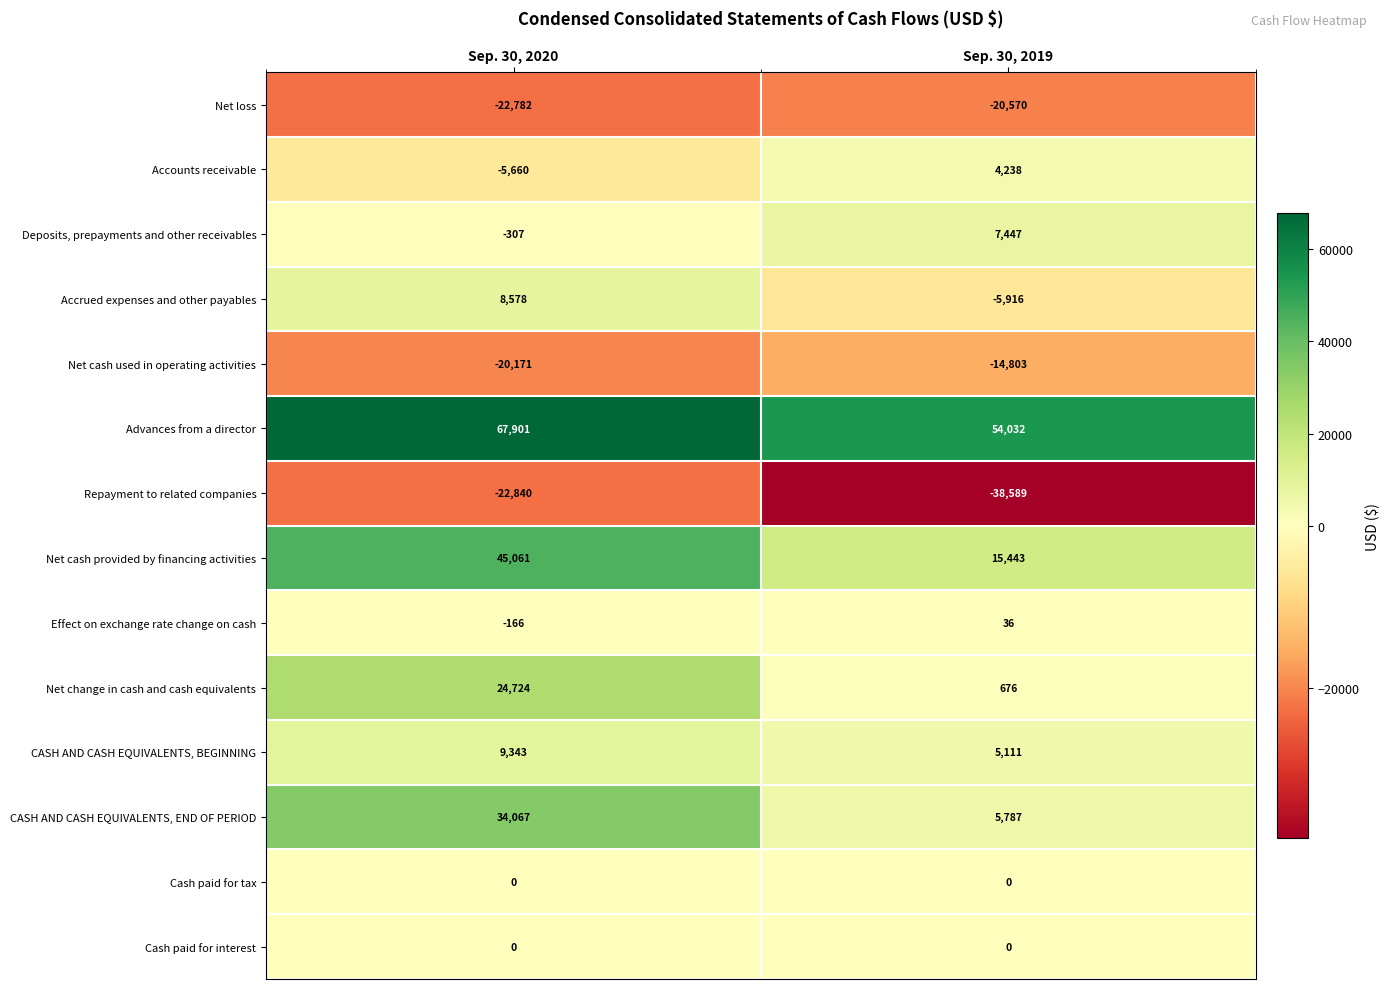

What is the total value across all series at Sep. 30, 2020?

117748